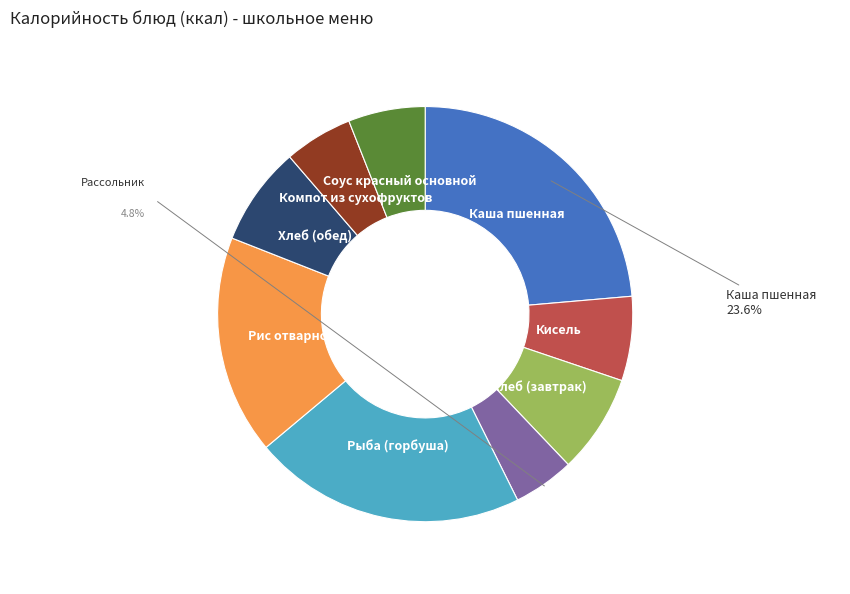

How many slices are in this pie chart?

9